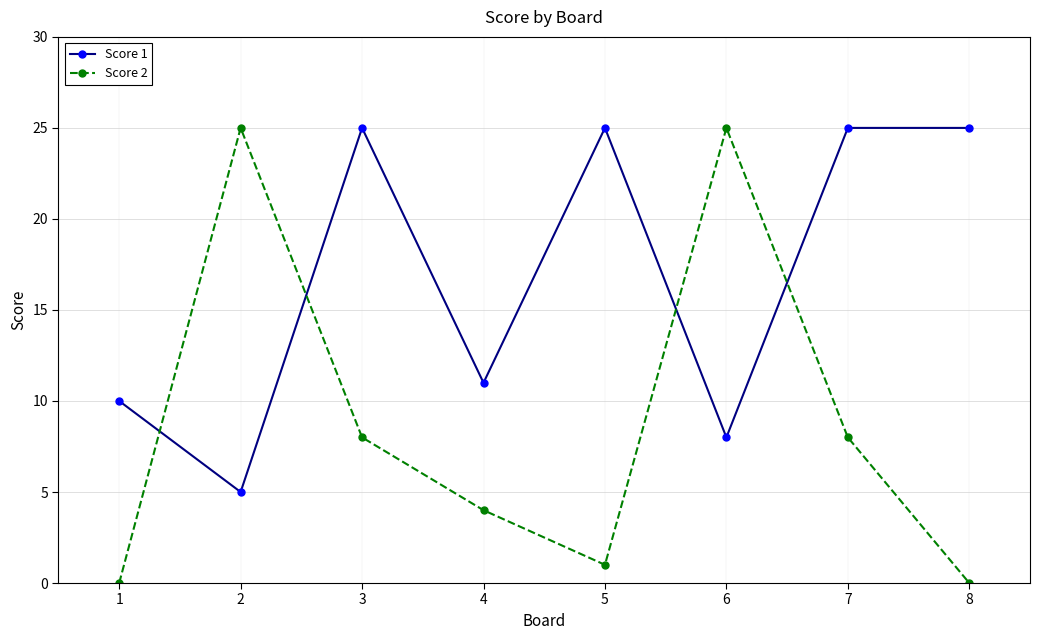

Reading left to right, what are all the values shown in this chart?

Score 1: 10	5	25	11	25	8	25	25
Score 2: 0	25	8	4	1	25	8	0